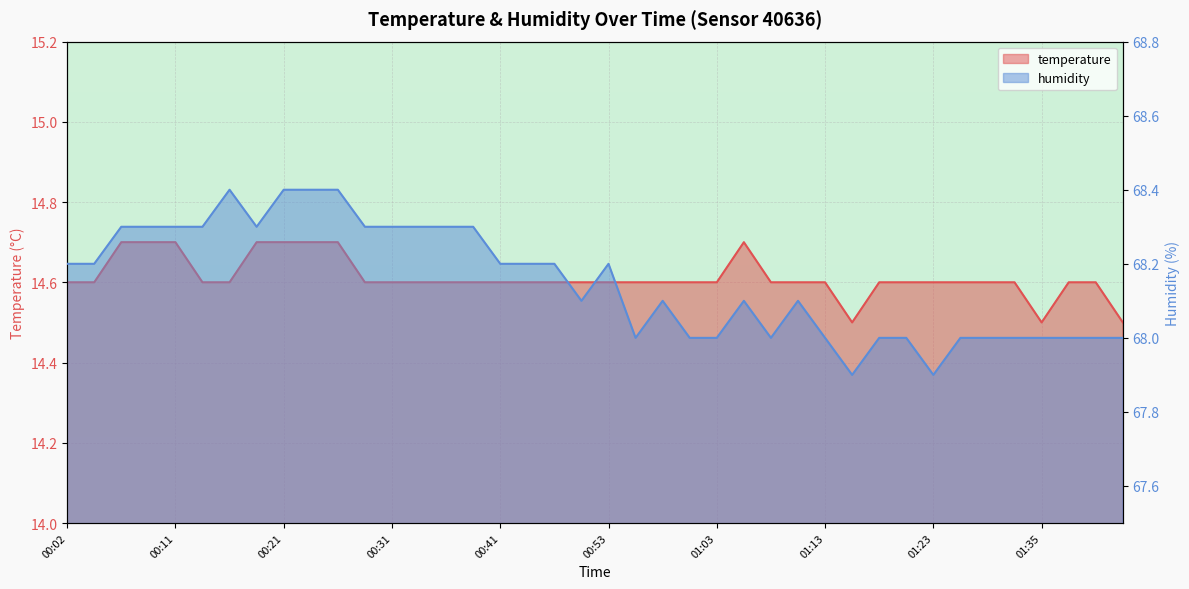

The value of humidity at 00:50 is 68.1. True or false?

True